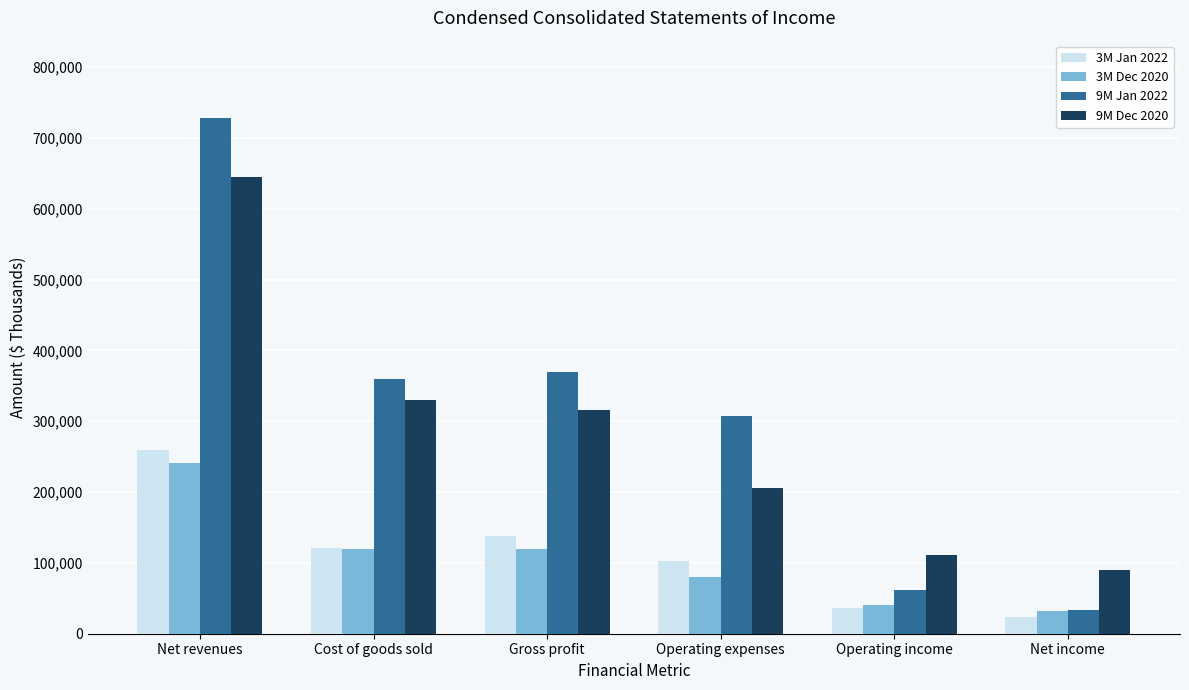

The 3M Jan 2022 series shows 121204 at Cost of goods sold. True or false?

True